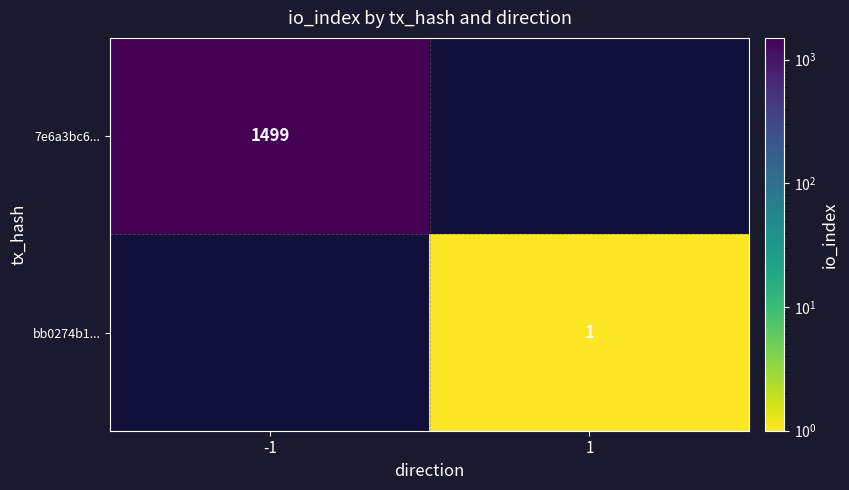

Is it true that bb0274b1... equals 2 at 1?

False